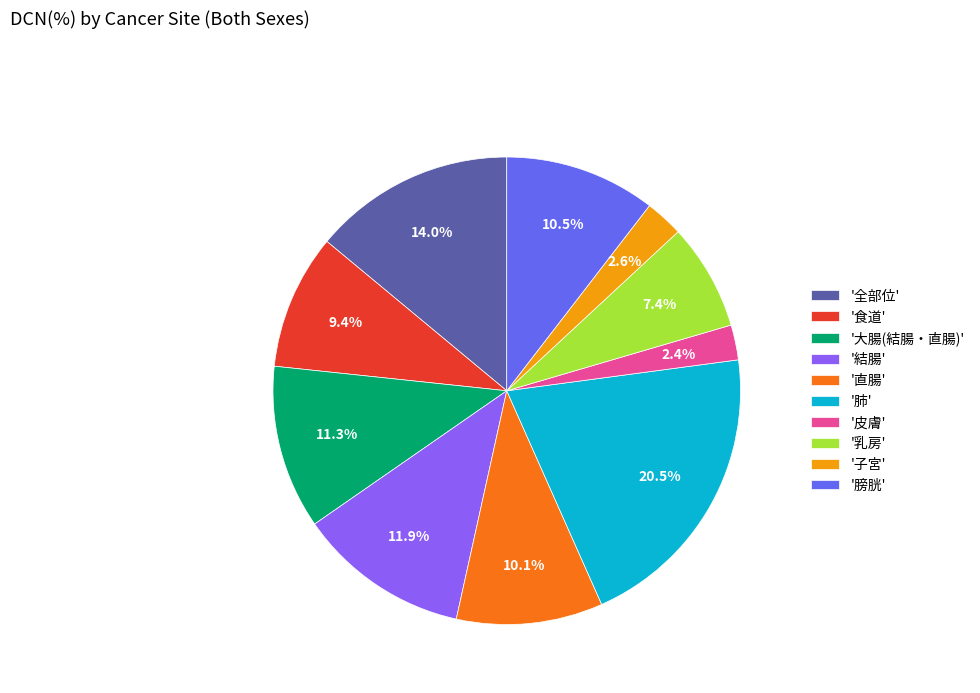

Is there a majority slice in this chart?

No